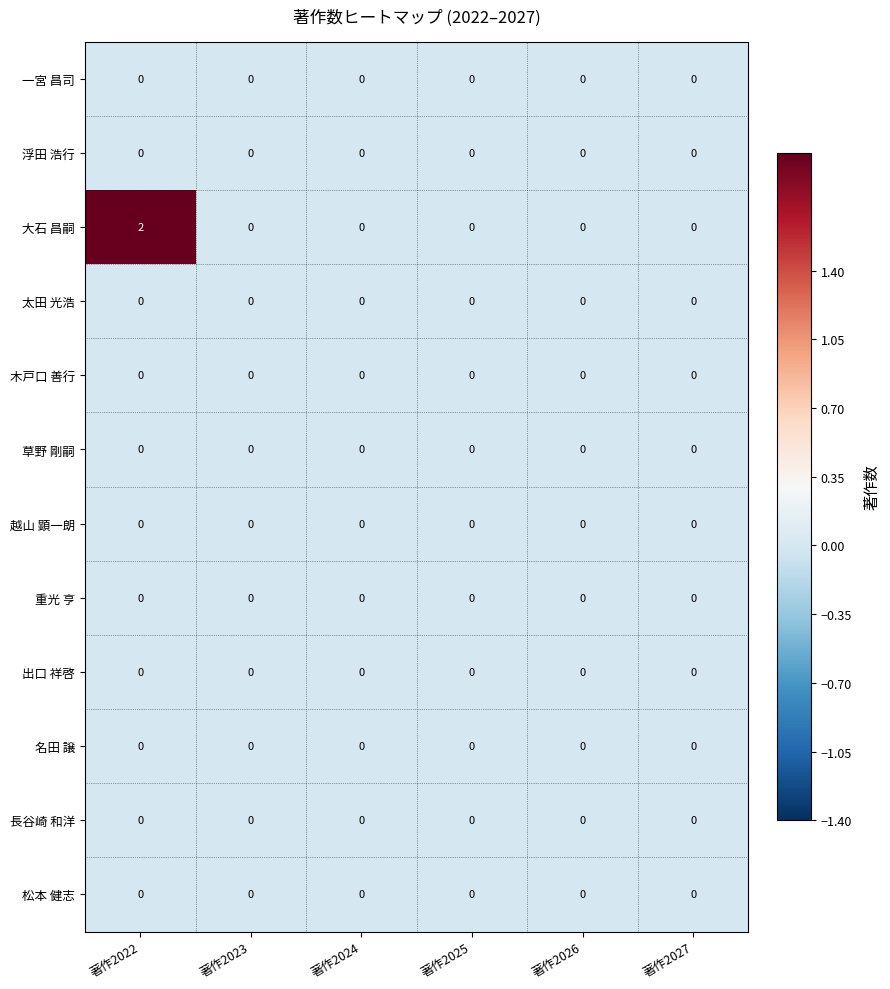

Which label corresponds to the largest value in the chart?

著作2022